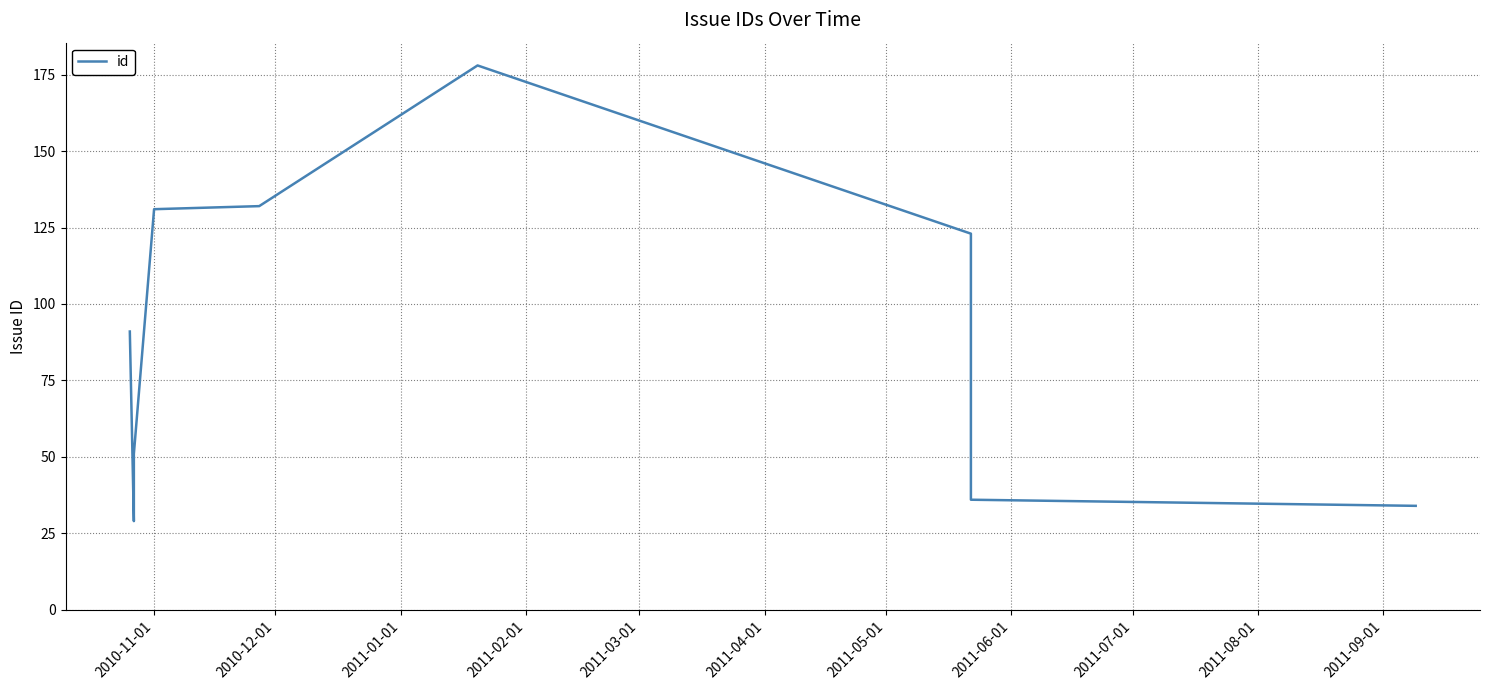

What is the difference between the maximum and minimum values?

149